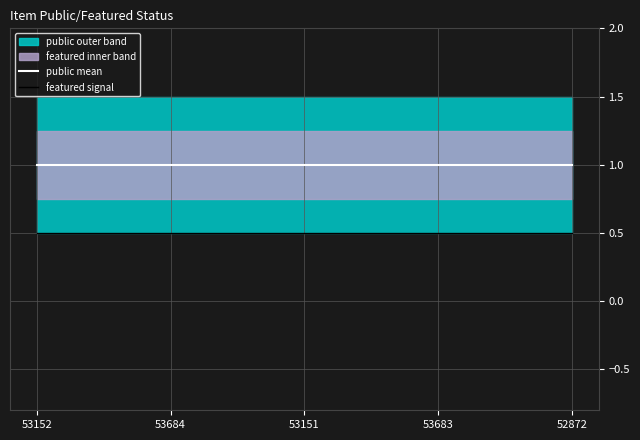

What is the sum of the public mean values at 53683 and 53151?

2.0